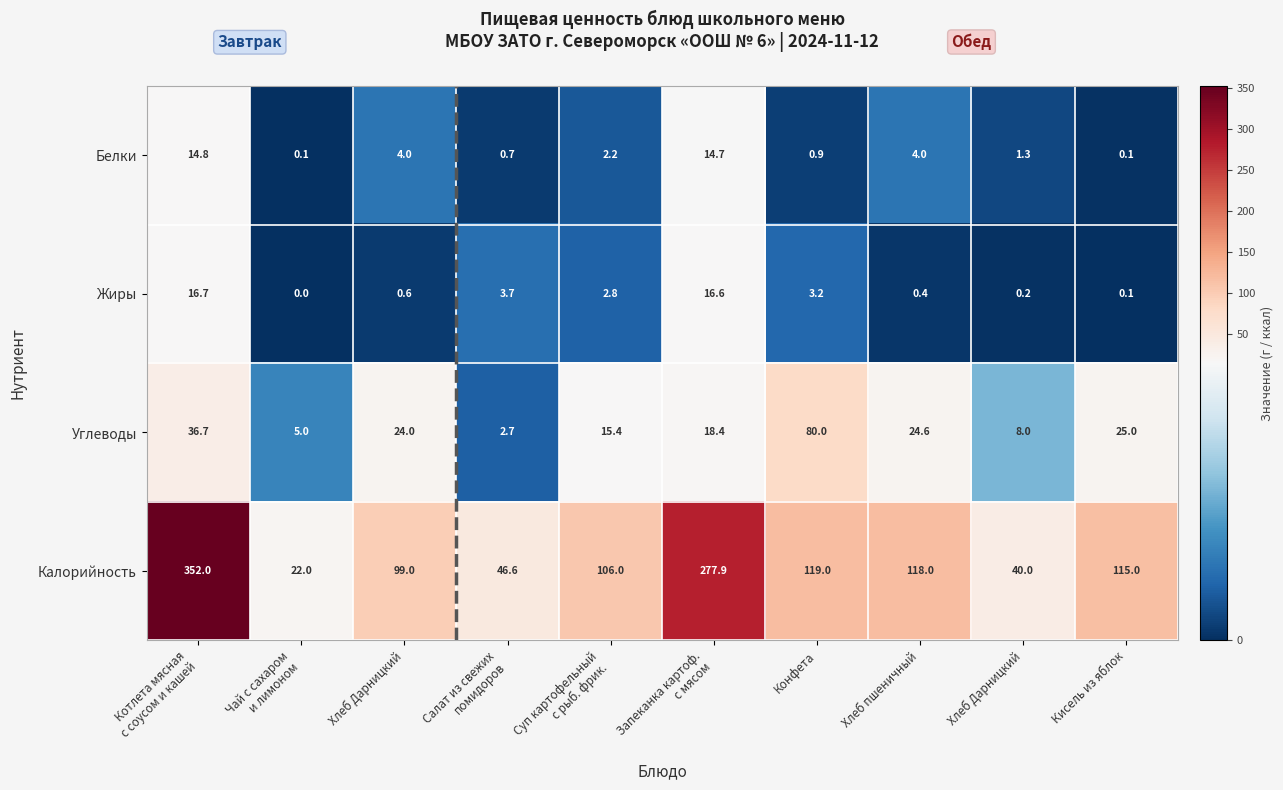

How many data points in Жиры are less than 2?

5